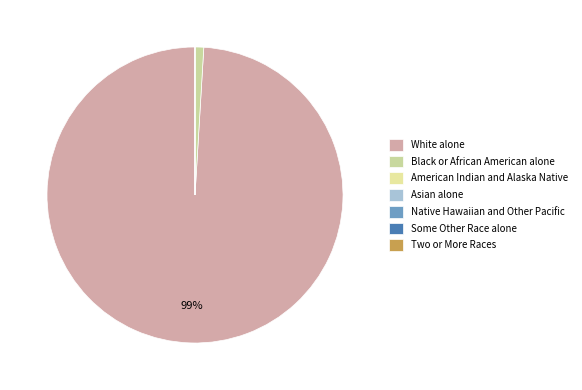

Do Two or More Races and Asian alone together represent more than half of the pie?

No